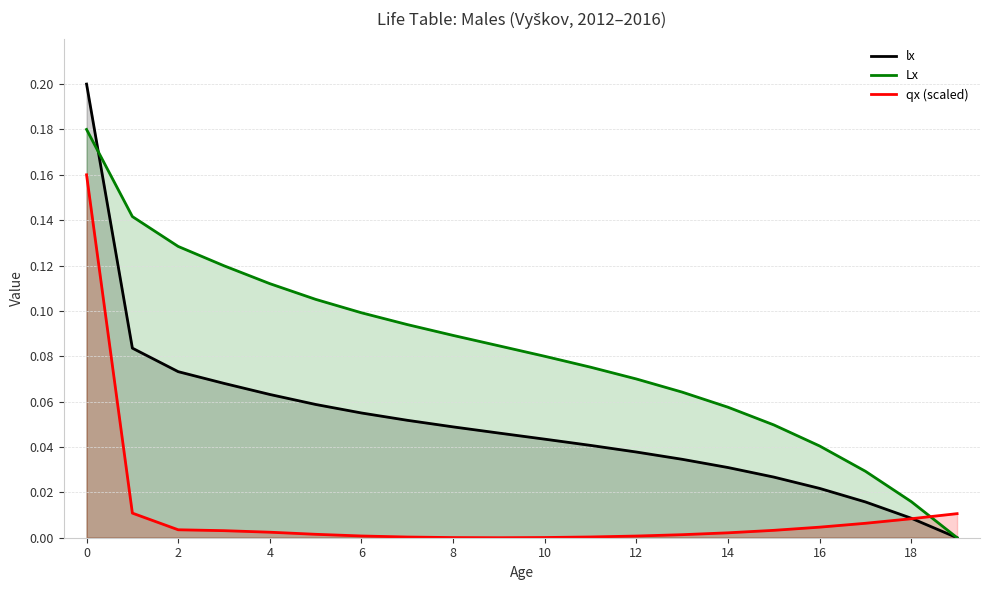

After their last crossing, which series has the higher values: Lx or qx (scaled)?

qx (scaled)